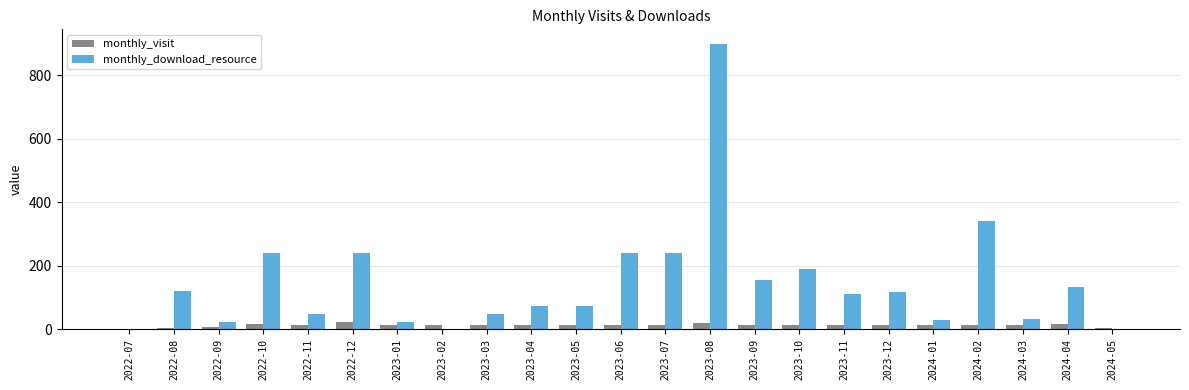

The value of monthly_download_resource at 2023-12 is 116. True or false?

True